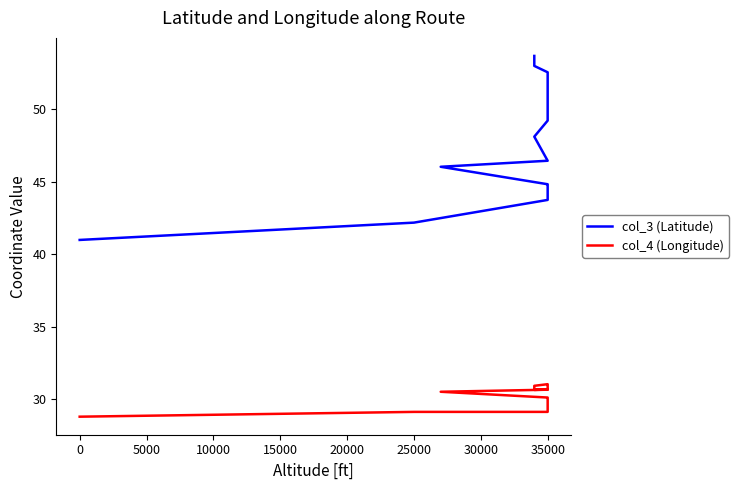

Which series has the largest total across all categories?

col_3 (Latitude)